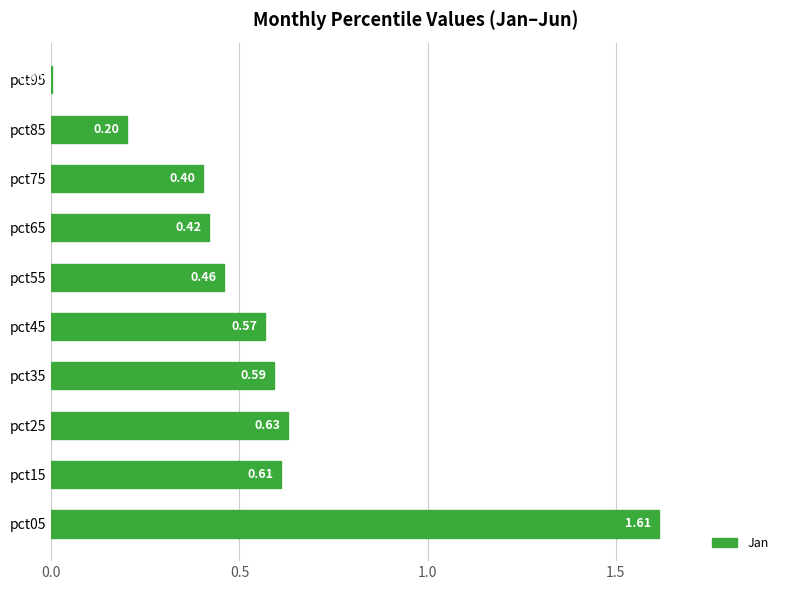

What is the sum of all values?

5.5